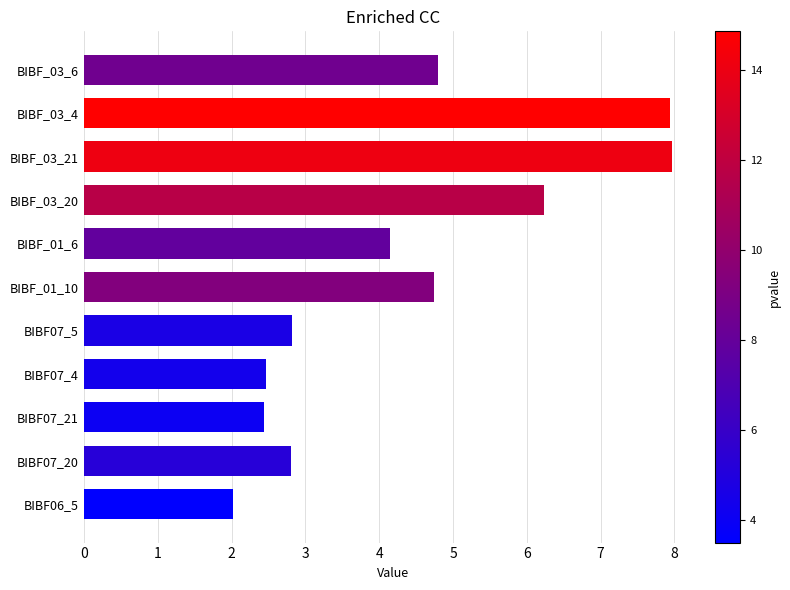

True or false: the data shows 4.1 at BIBF_01_6.

True